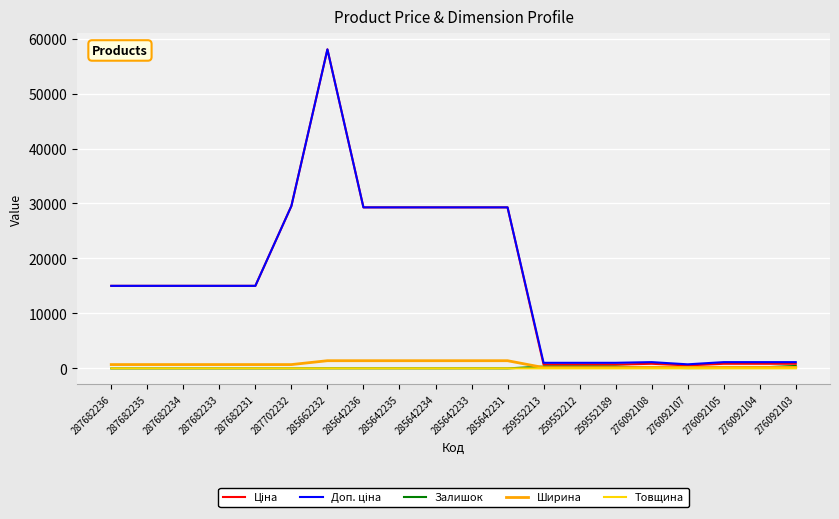

What is the maximum value shown in the chart?

58037.0